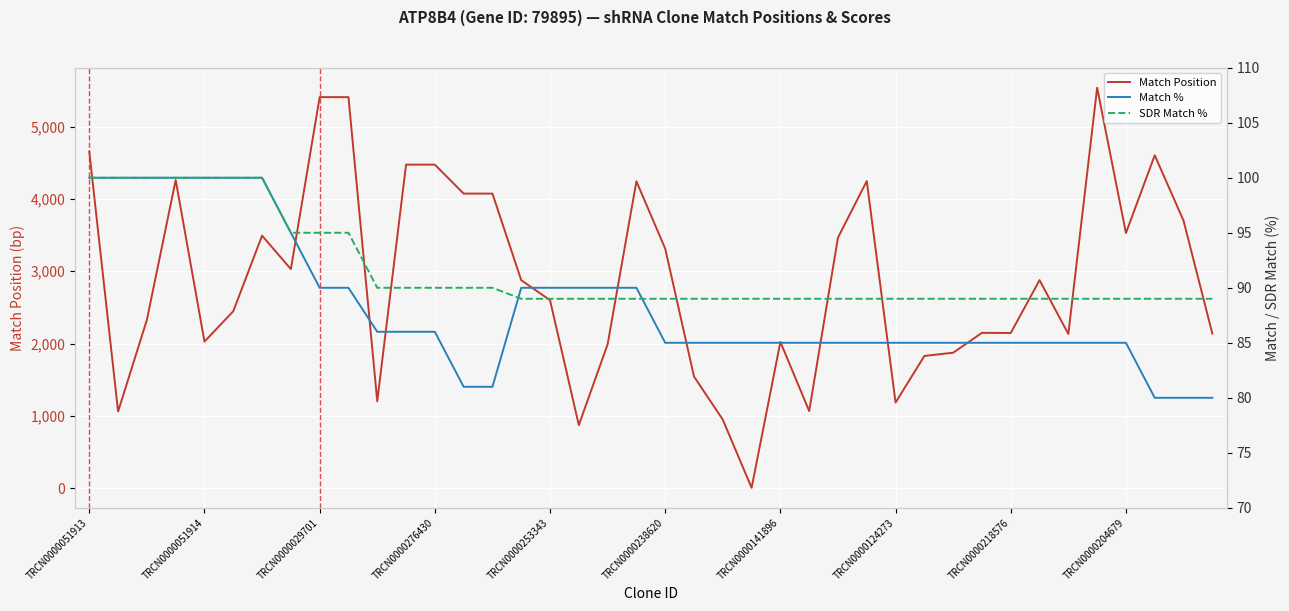

Read the Match Position value at TRCN0000238620.

3313